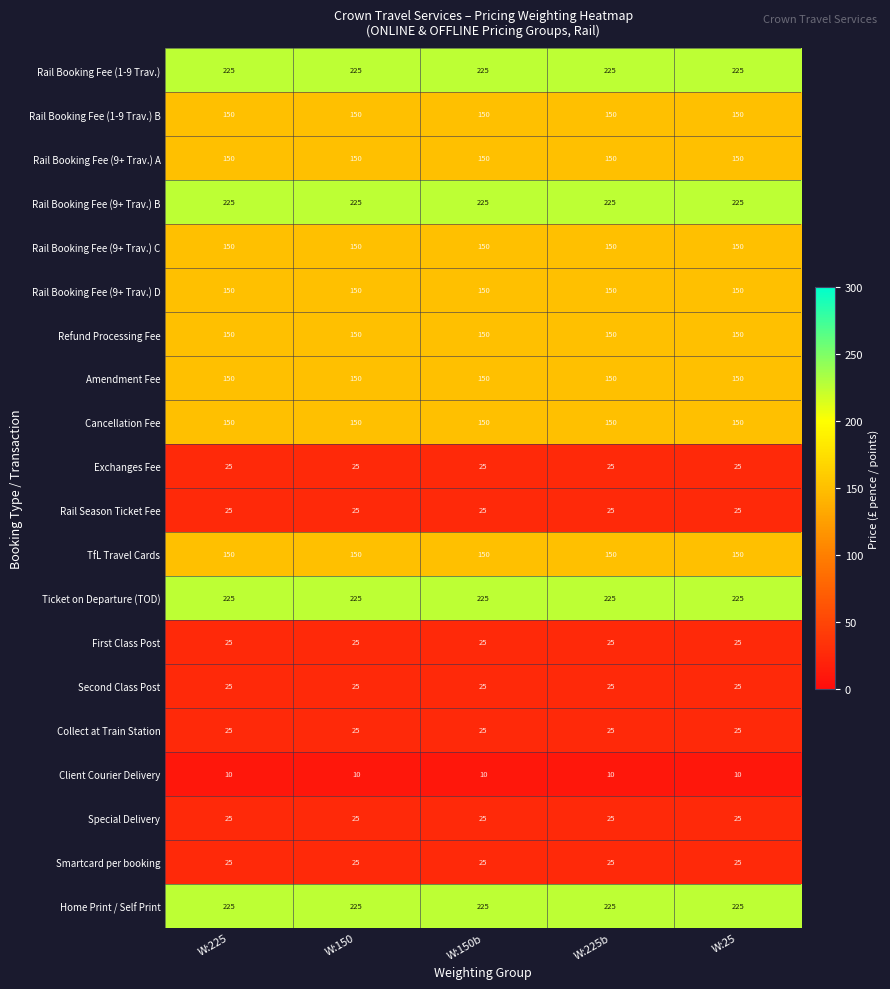

What is the spread (max minus min) of values at W:225?

215